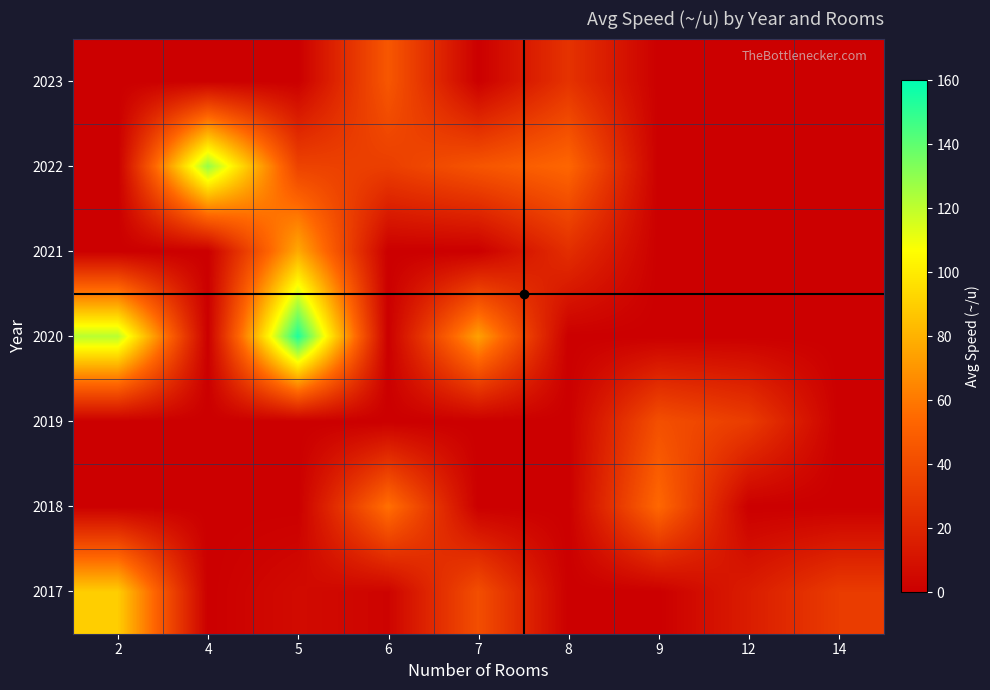

At how many categories does at least one series exceed 13?

9